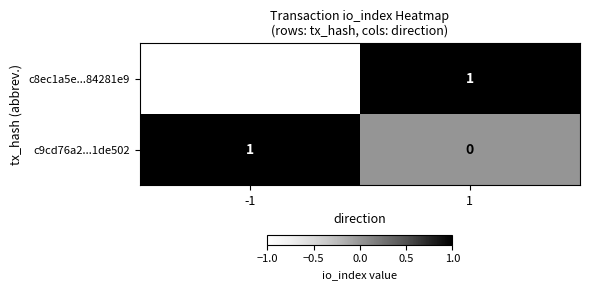

Count the number of categories in the chart.

2